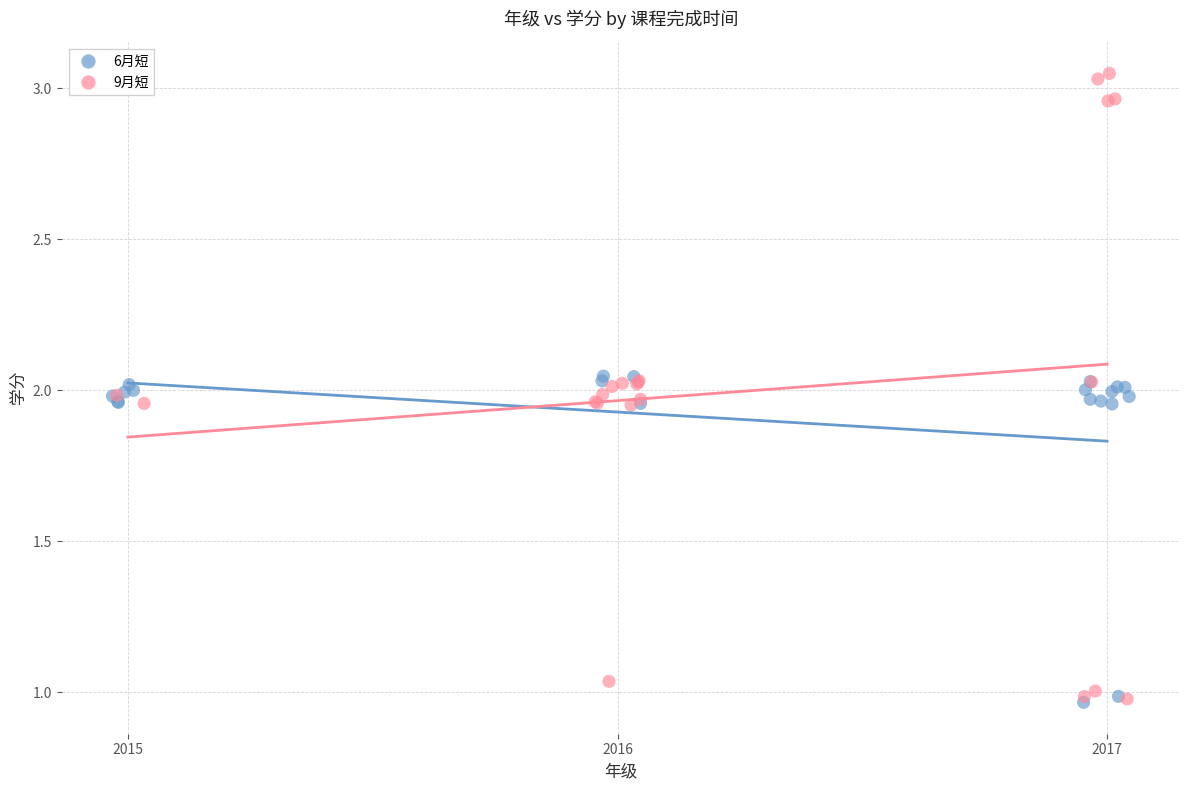

Which series reaches the maximum Y coordinate?

9月短